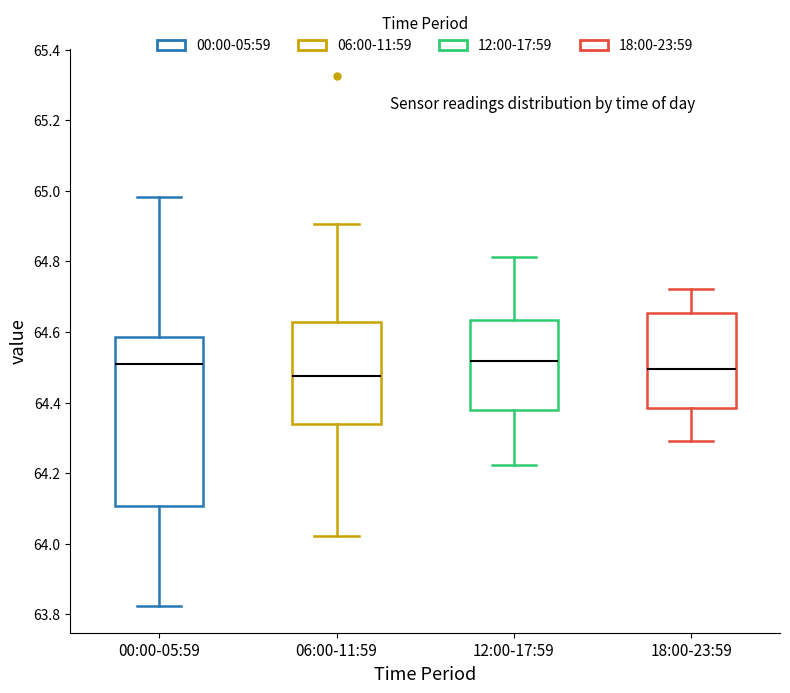

Where does the upper whisker of the box for 06:00-11:59 end on the y-axis? The values are not printed on the chart, so give them approximately, as read against the axis.

64.90